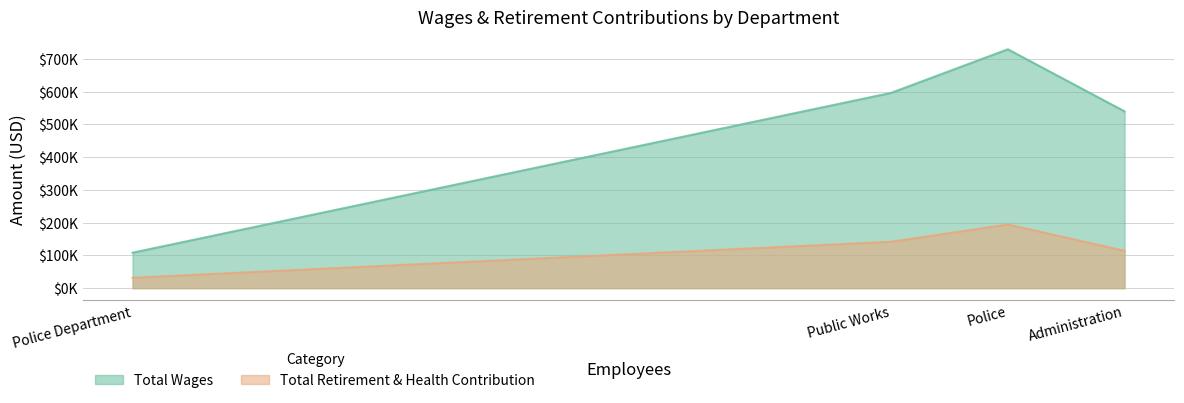

Where is Total Retirement & Health Contribution nearest to the value 113082?

Administration